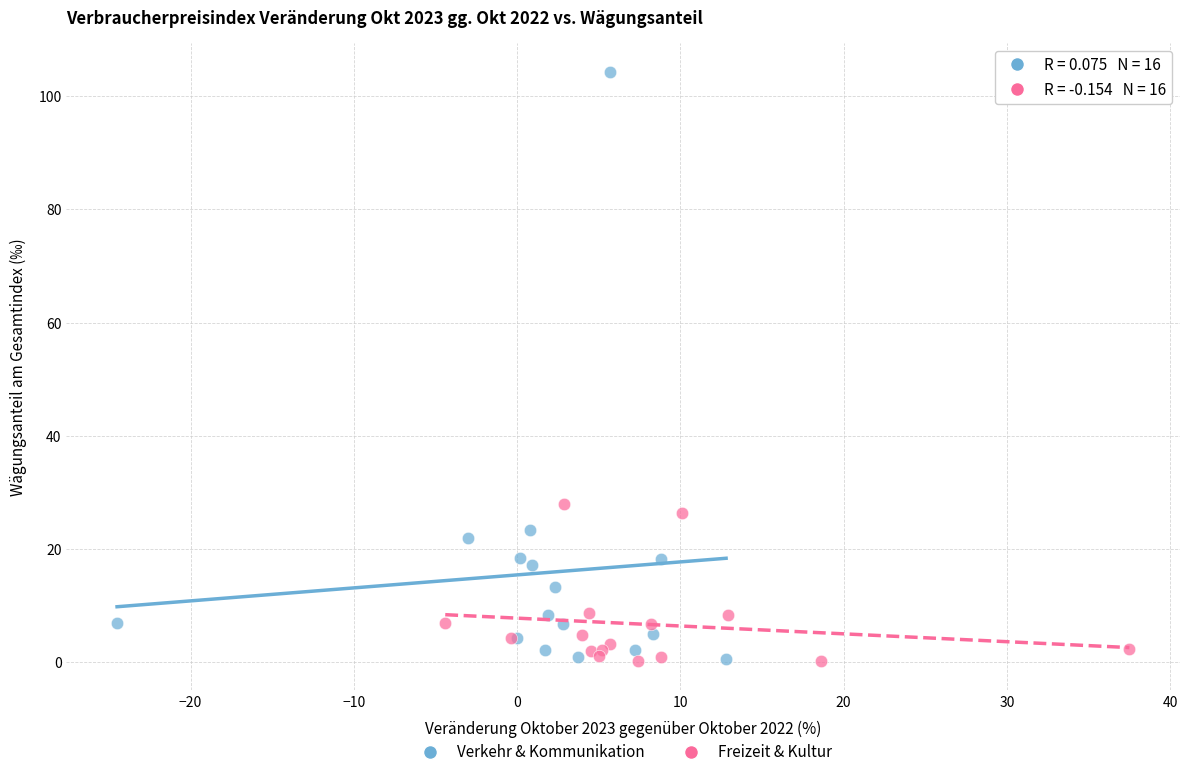

Which series has the largest Y range (max minus min)?

Verkehr & Kommunikation